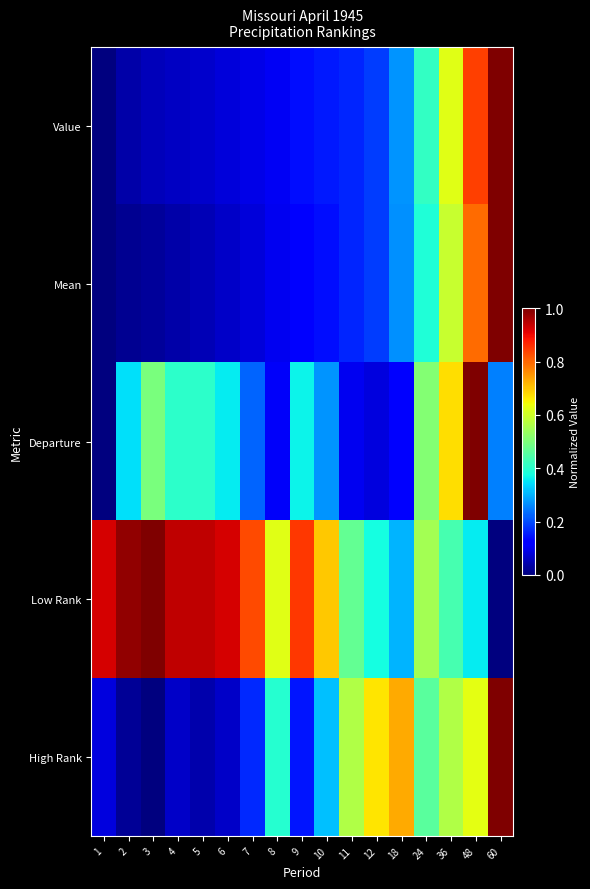

At how many categories does at least one series exceed 0?

17